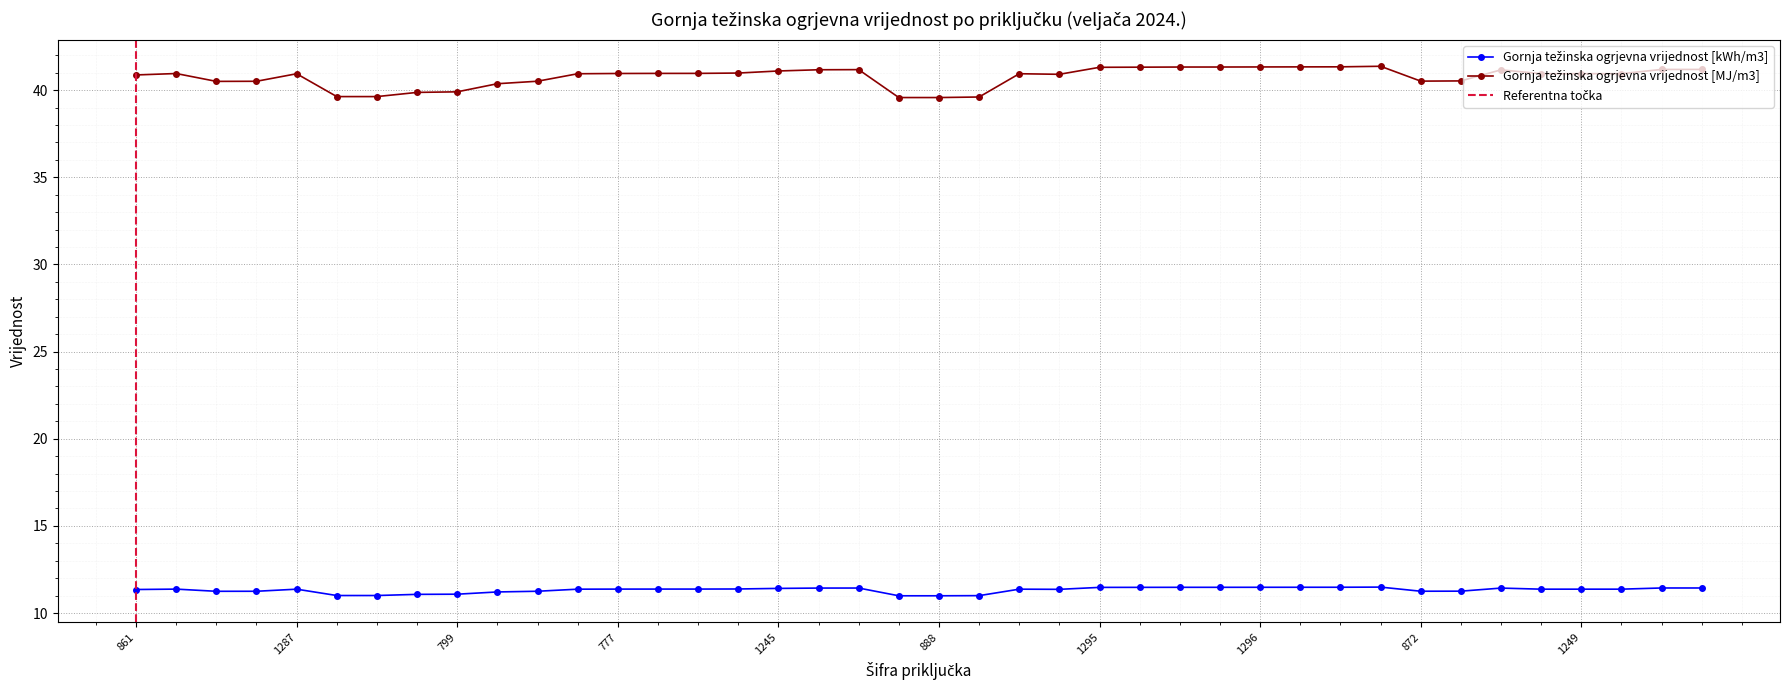

At which label does Gornja težinska ogrjevna vrijednost [MJ/m3] reach its minimum?

815